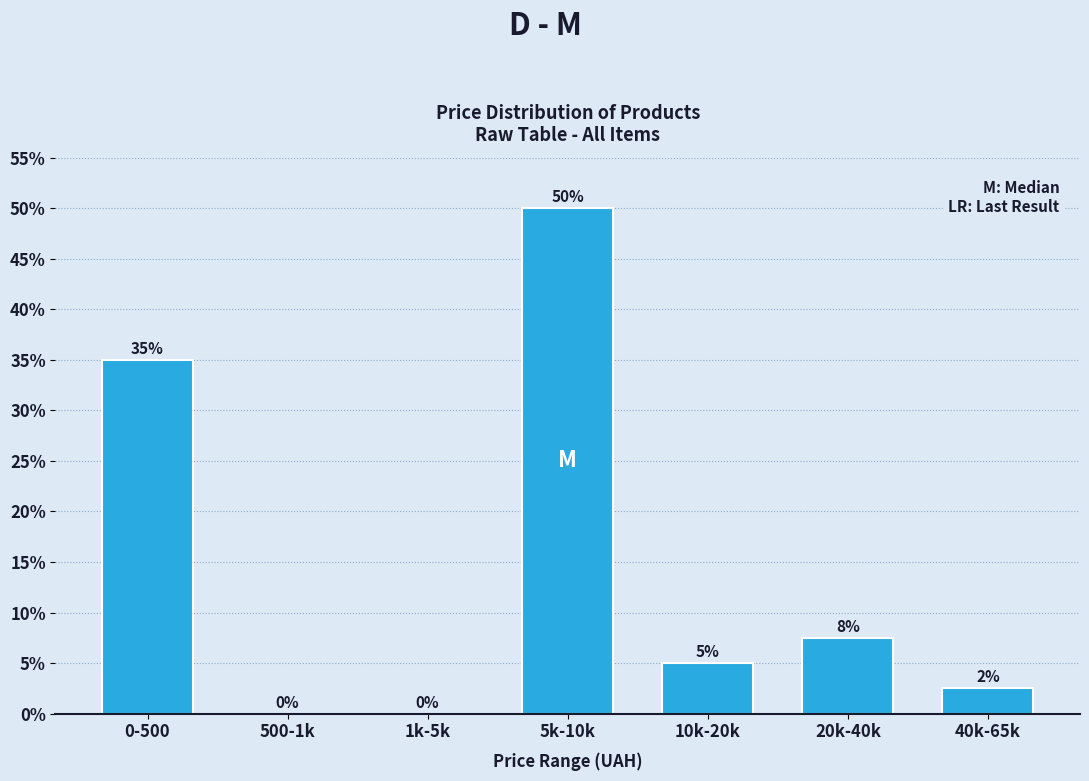

At which label is the value closest to 25?

0-500